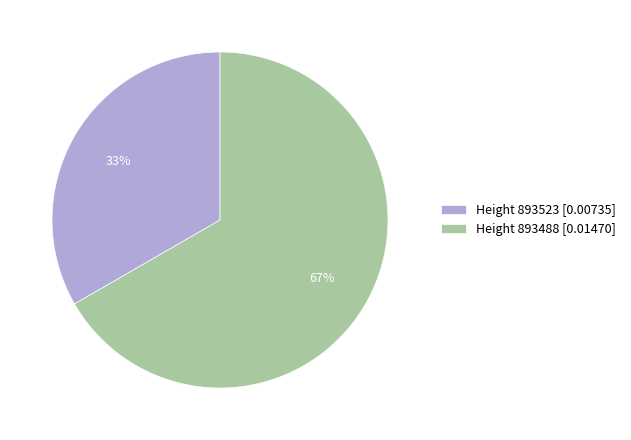

To the nearest percent, what is the combined percentage of Height 893488 [0.01470] and Height 893523 [0.00735]?

100%